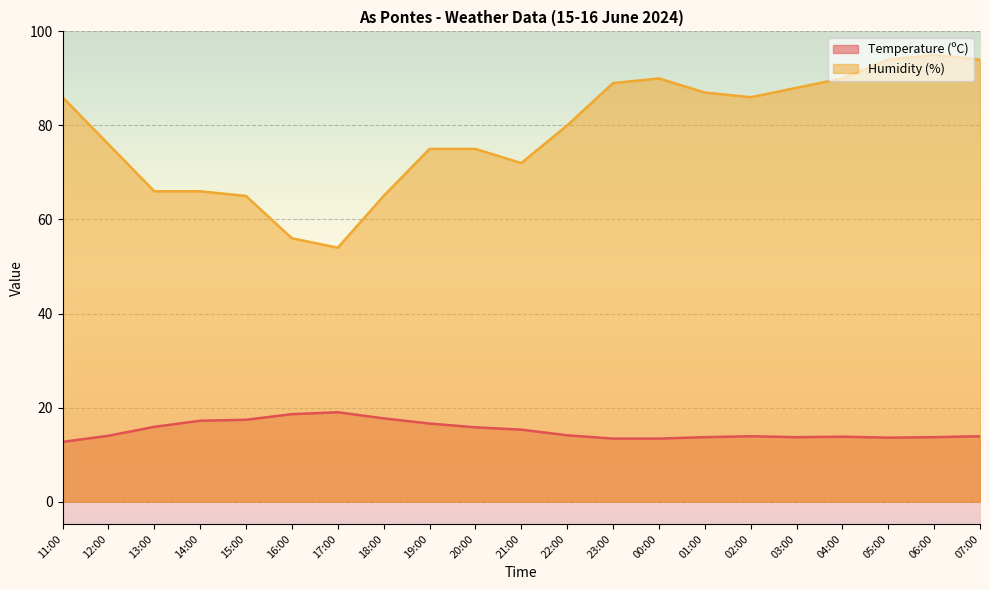

What is the label of the 15th point from the right?

17:00